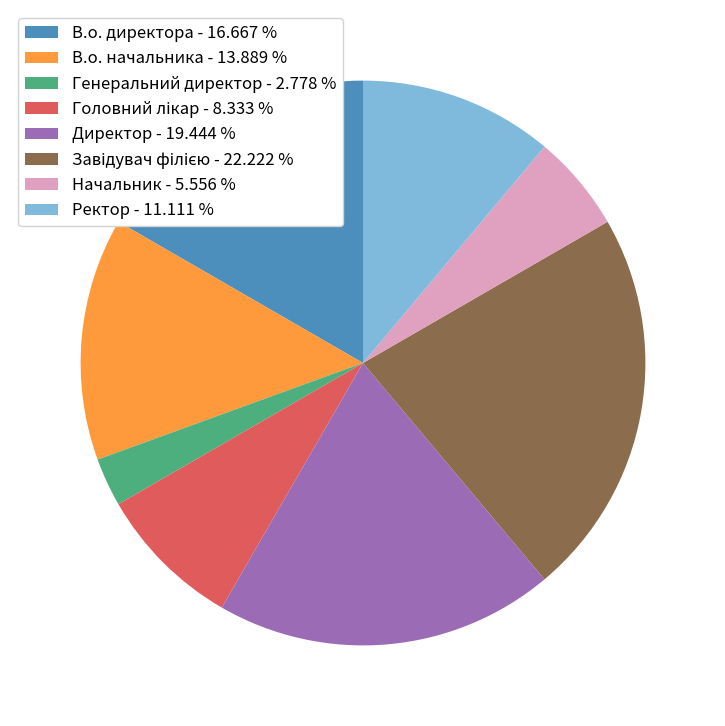

Is there any slice that represents more than half of the pie?

No